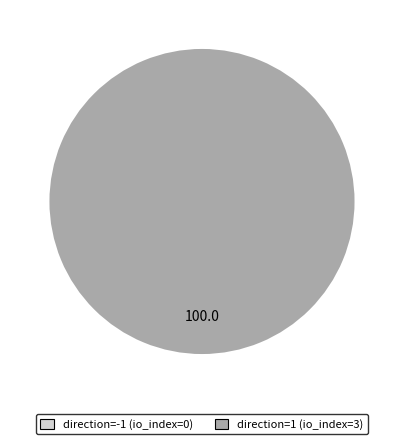

To the nearest percent, what is the average slice percentage?

50%